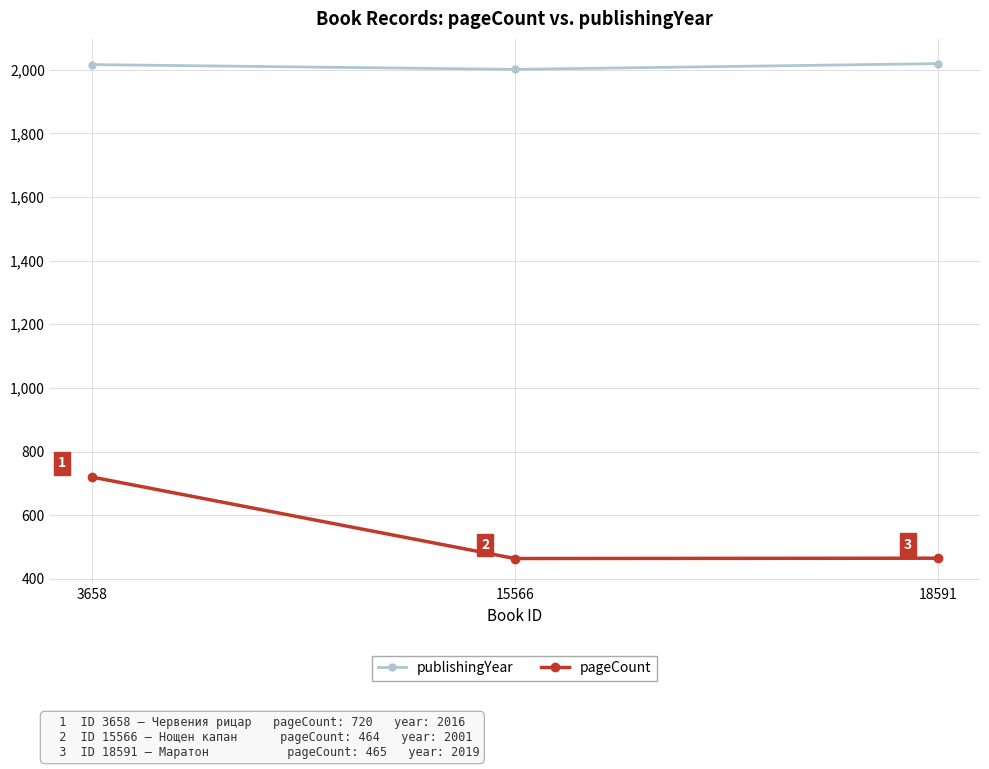

What is the minimum value shown in the chart?

464